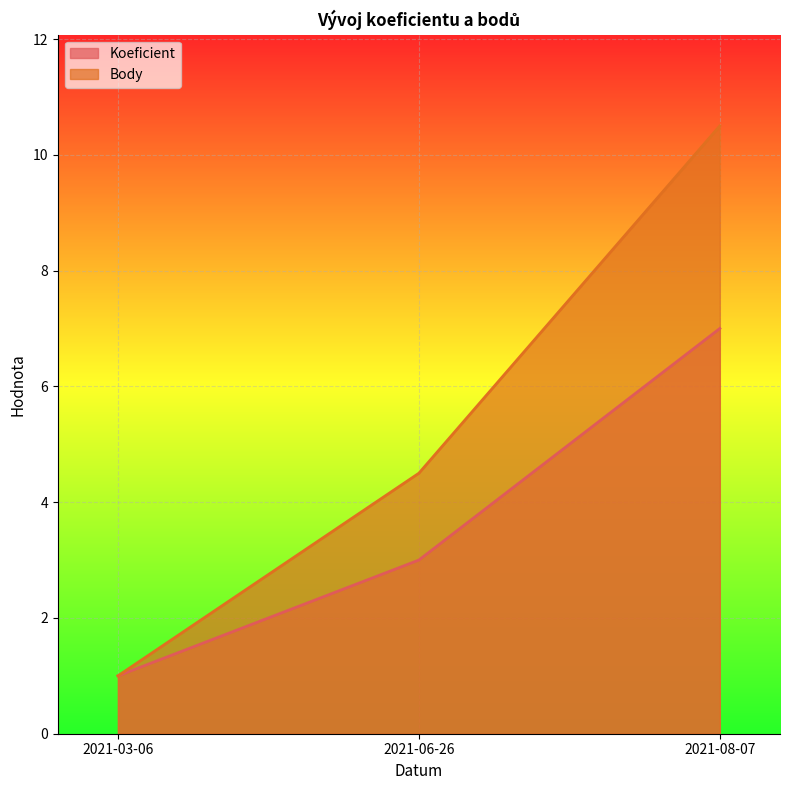

Between 2021-03-06 and 2021-06-26, which series saw the biggest shift?

Body